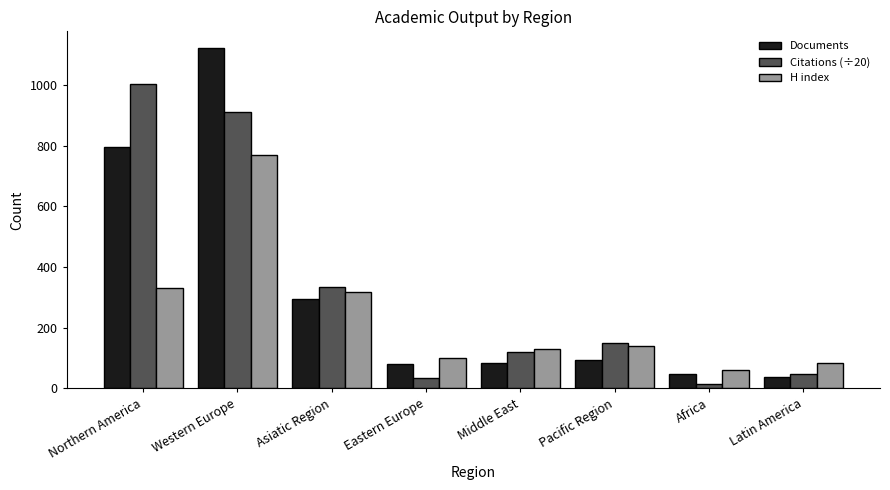

What is the difference between the second highest and minimum values in the Documents series?

758.0